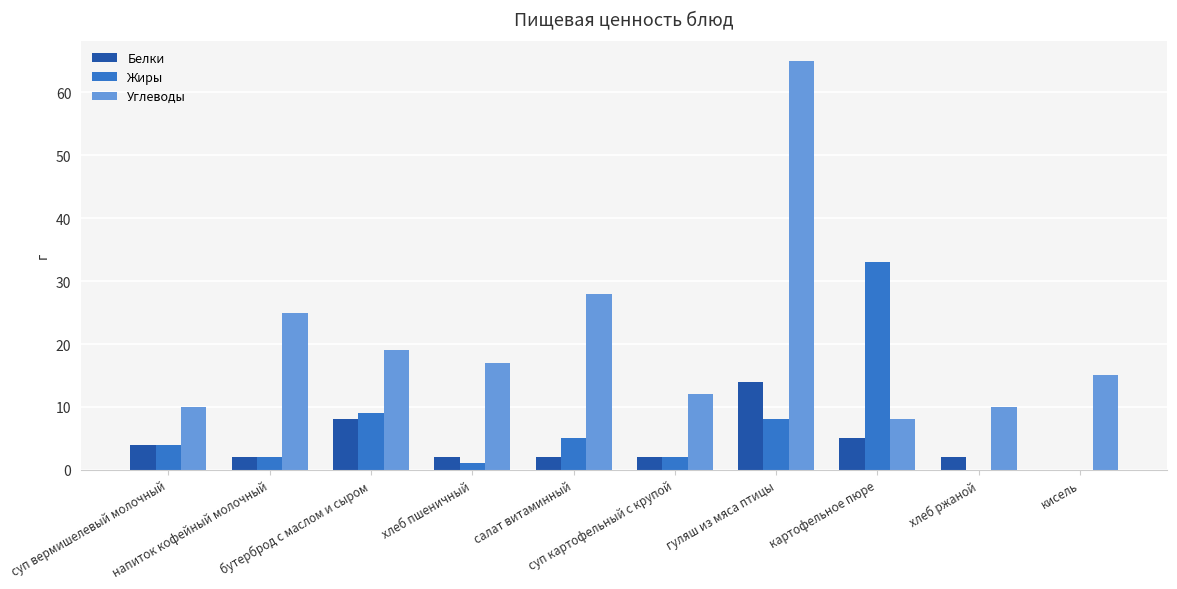

Which series has the largest range (max minus min)?

Углеводы